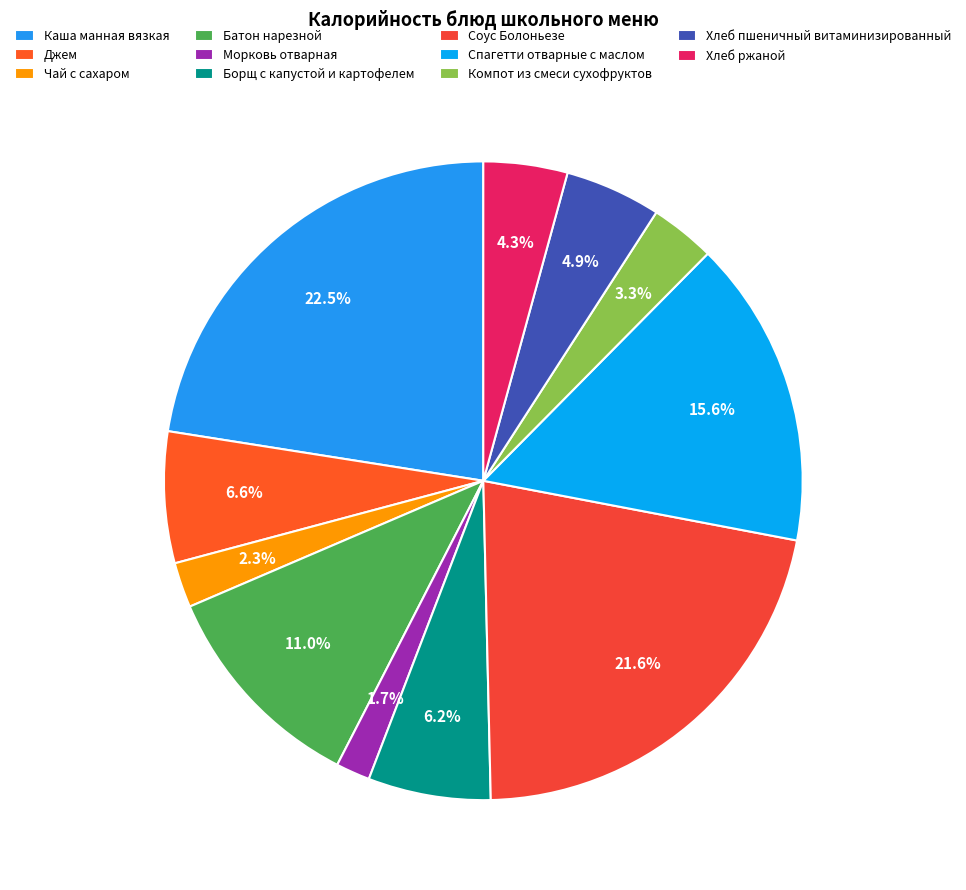

What percentage is the Батон нарезной slice, to the nearest percent?

11%